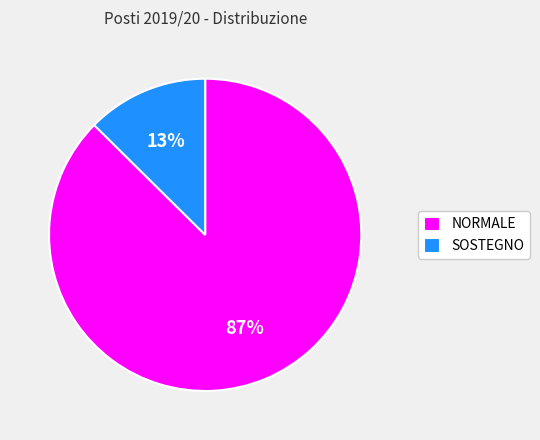

How many segments does this pie chart have?

2